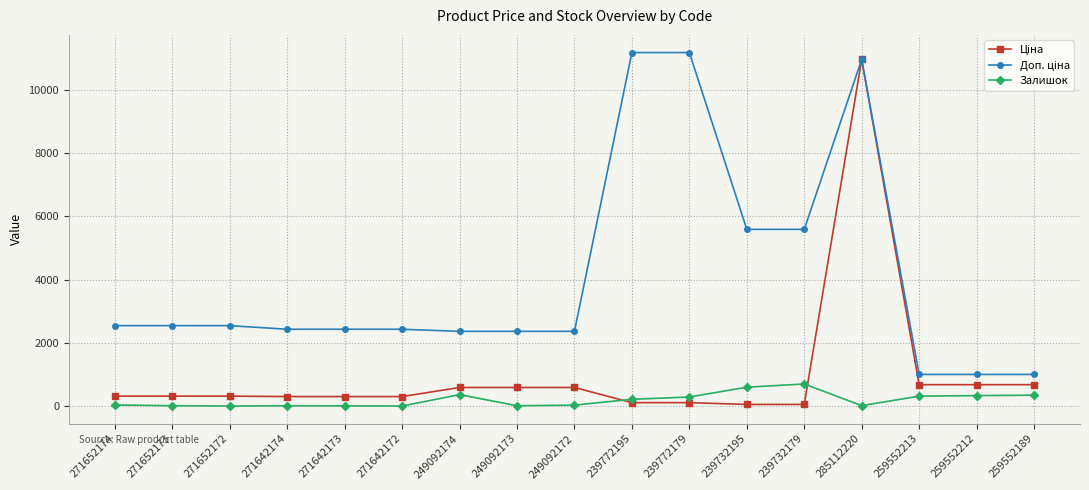

What is the greatest value displayed?

11182.0